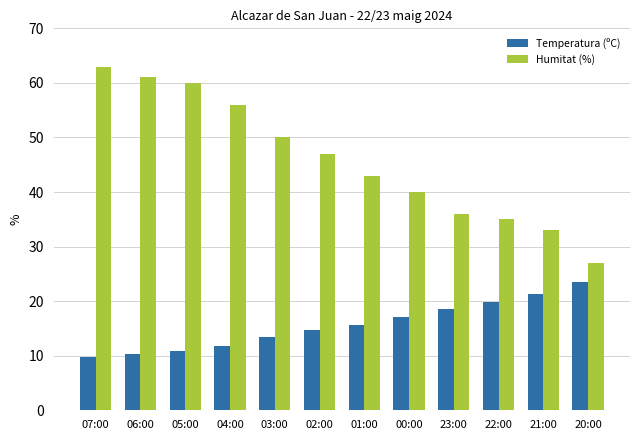

Which label corresponds to the largest value in the chart?

07:00